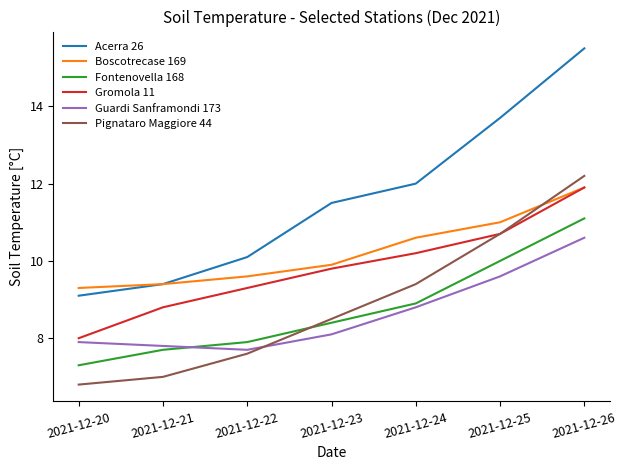

True or false: Acerra 26 and Gromola 11 intersect in this chart.

False